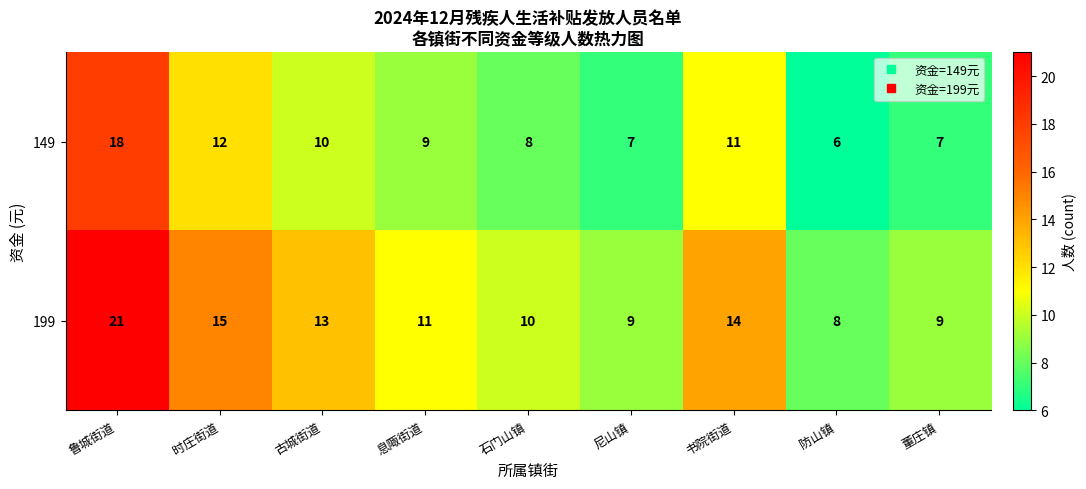

The value of 199 at 董庄镇 is 9. True or false?

True